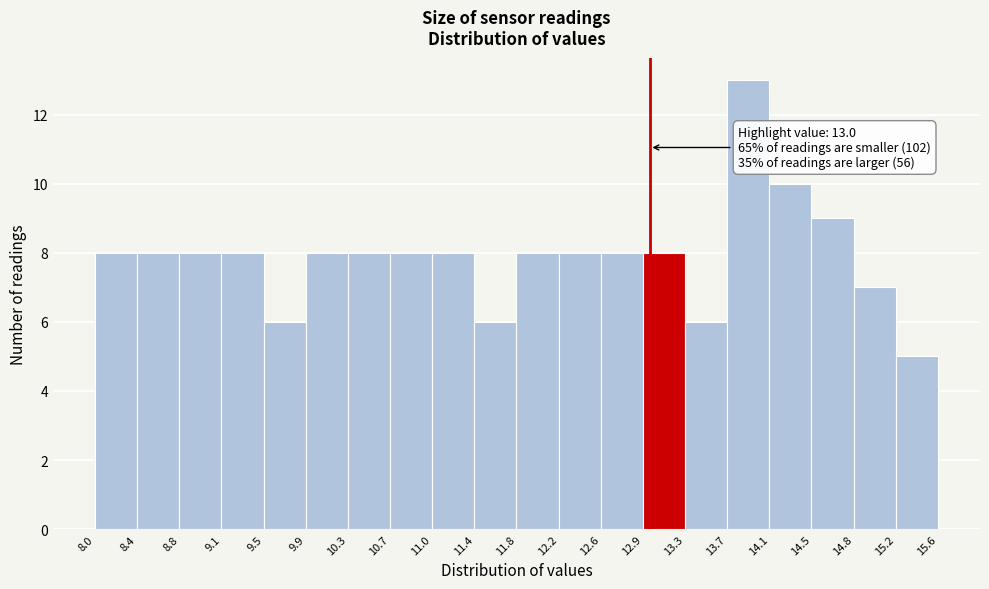

Over which range of the x-axis is the bar tallest?

13.7 to 14.1